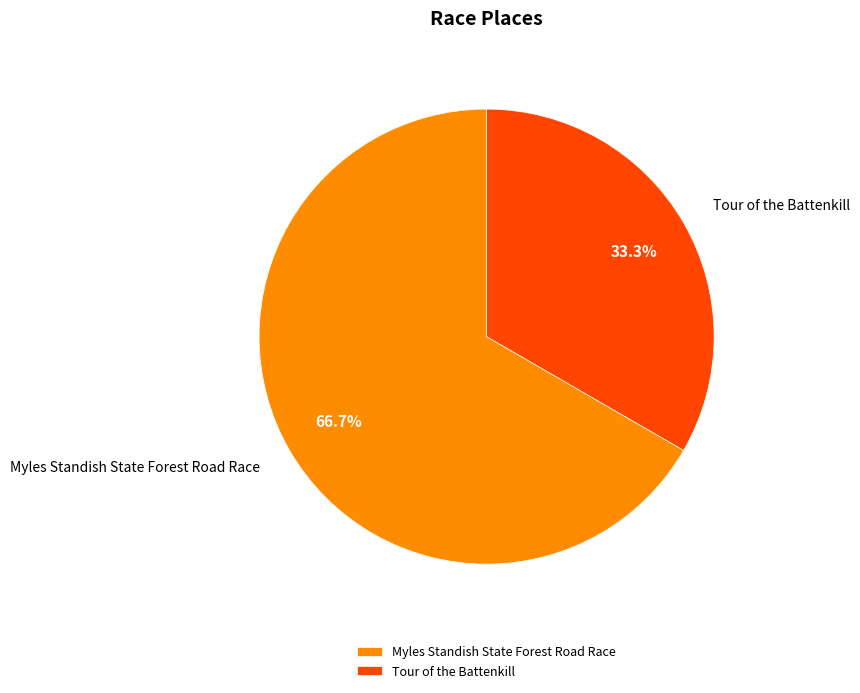

Between Myles Standish State Forest Road Race and Tour of the Battenkill, which is larger?

Myles Standish State Forest Road Race